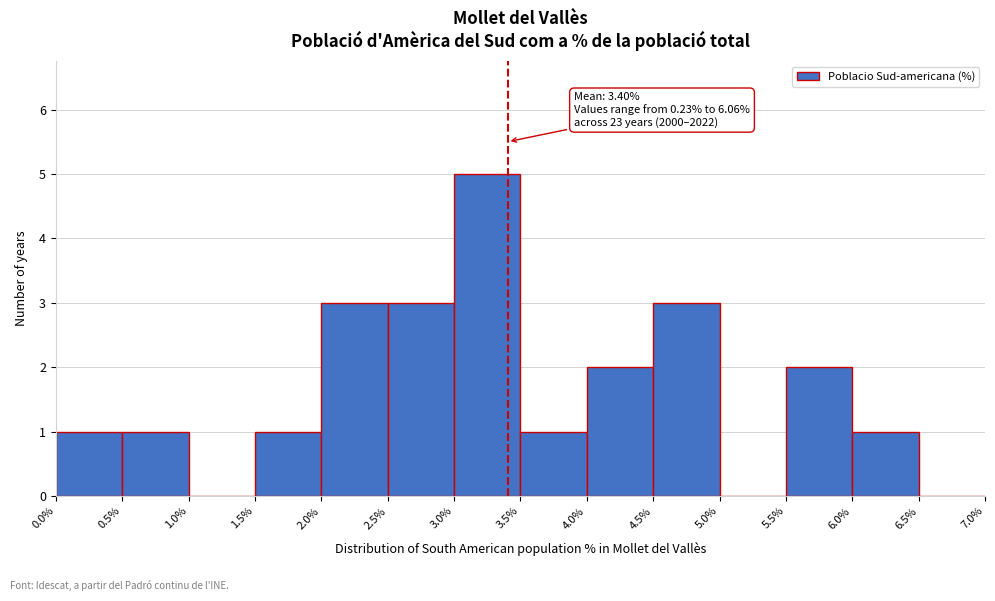

Over which range of the x-axis is the bar tallest?

3.0% to 3.5%